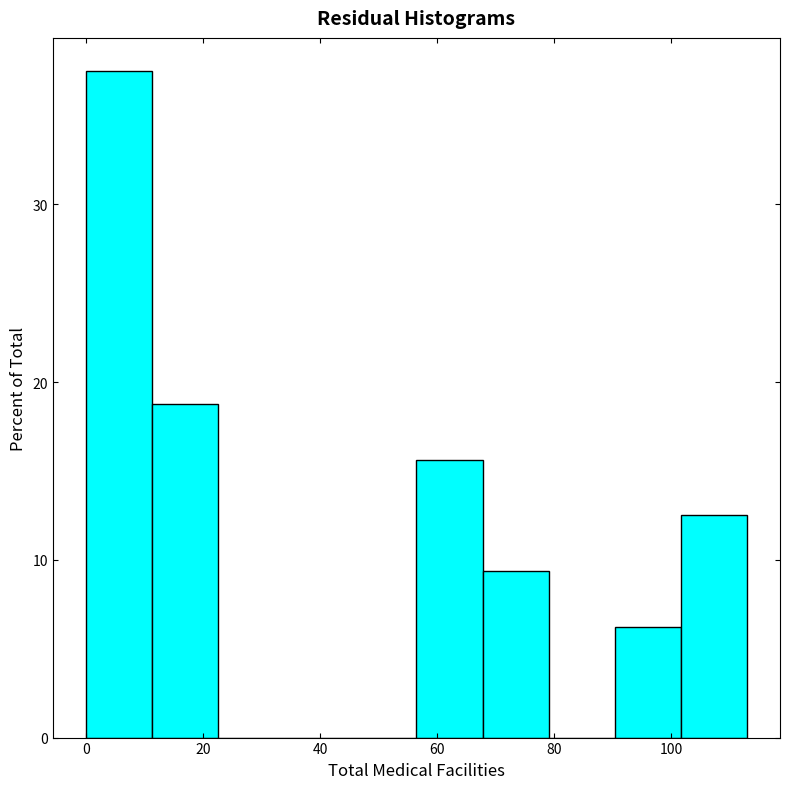

Reading left to right, transcribe this chart: for each bar, give the range it covers on the x-axis and its height. Neither the bar edges nor the heights are printed on the chart, so give them approximately, as read against the axes.

0 to 12: 38
12 to 22: 19
22 to 34: 0
34 to 46: 0
46 to 56: 0
56 to 68: 16
68 to 80: 9
80 to 90: 0
90 to 102: 6
102 to 114: 13